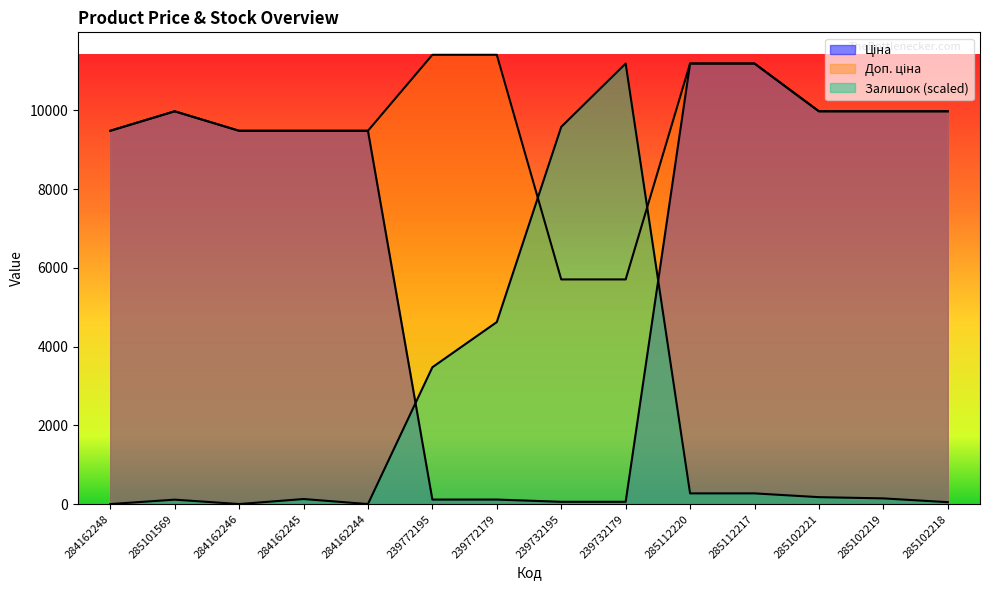

Does the chart display data point markers on the line(s)?

No